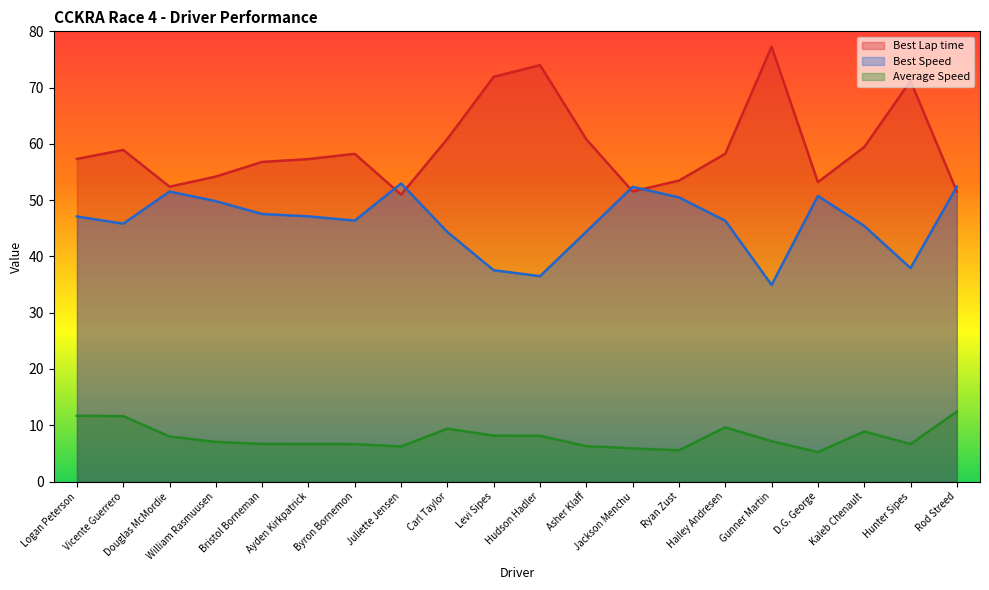

In Average Speed, how many points are lower than both neighbors (excluding endpoints)?

4